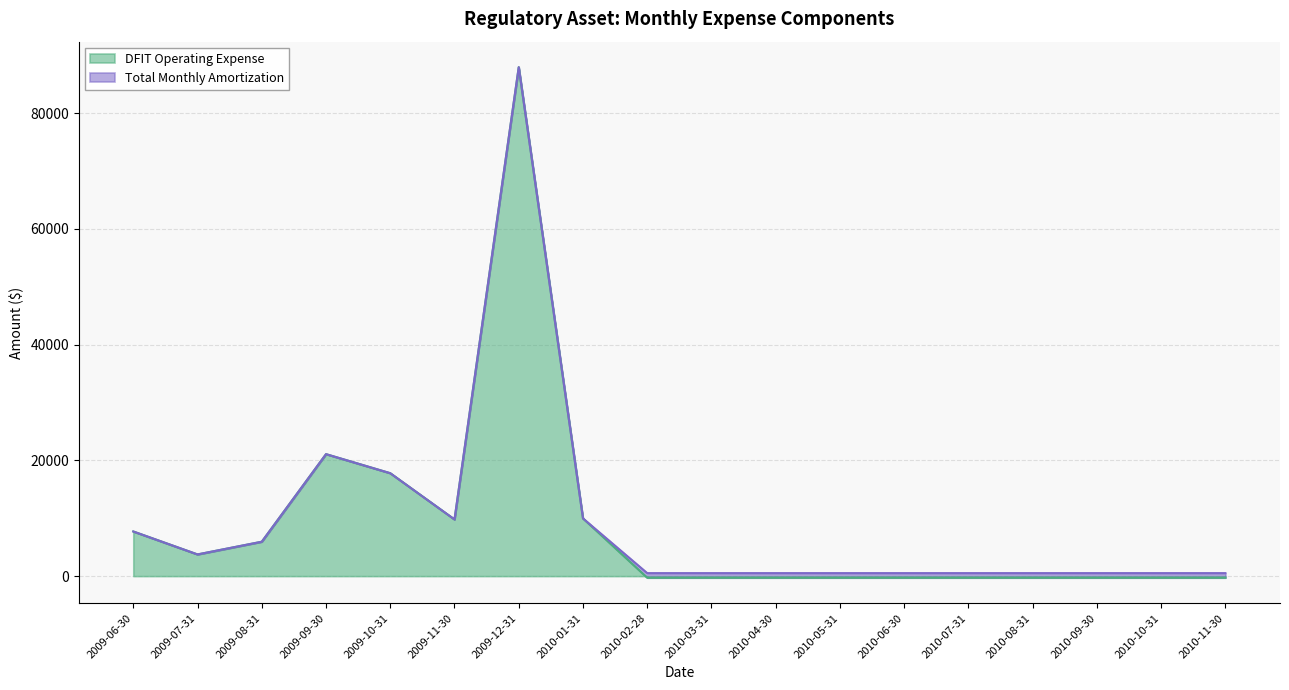

How many data points are above -278?

8